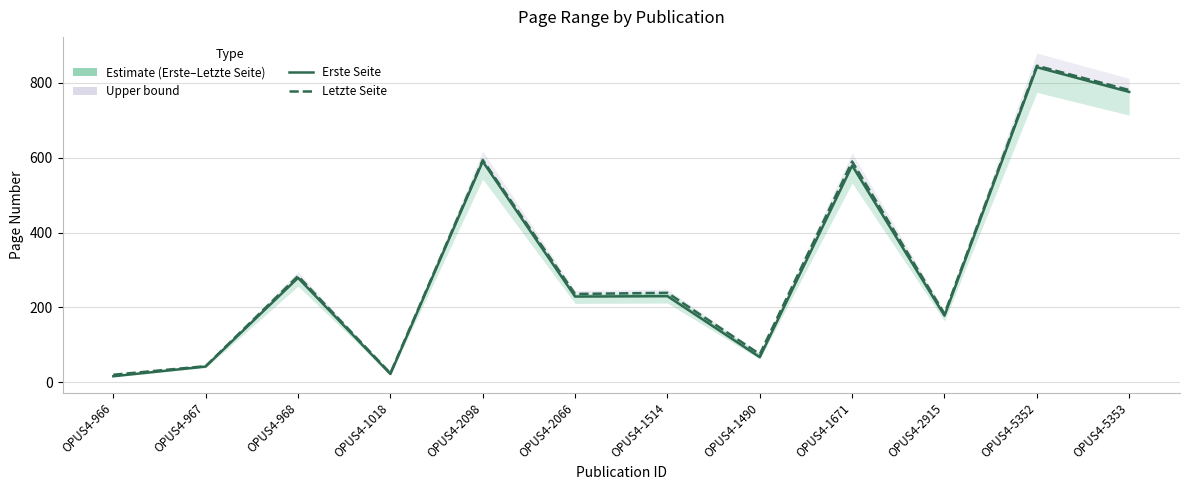

Which series changed the most between OPUS4-966 and OPUS4-967?

Erste Seite